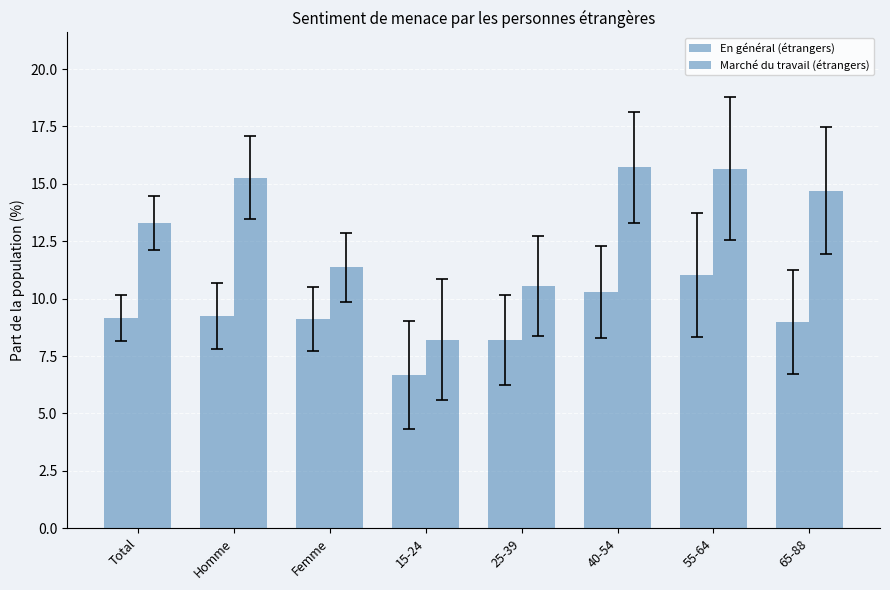

Which category has the highest value across all series?

40-54